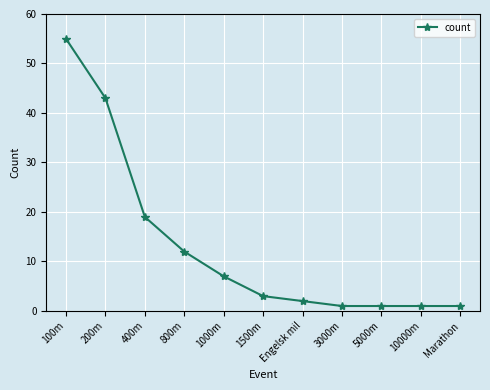

Reading left to right, extract all data points from this chart.

55	43	19	12	7	3	2	1	1	1	1